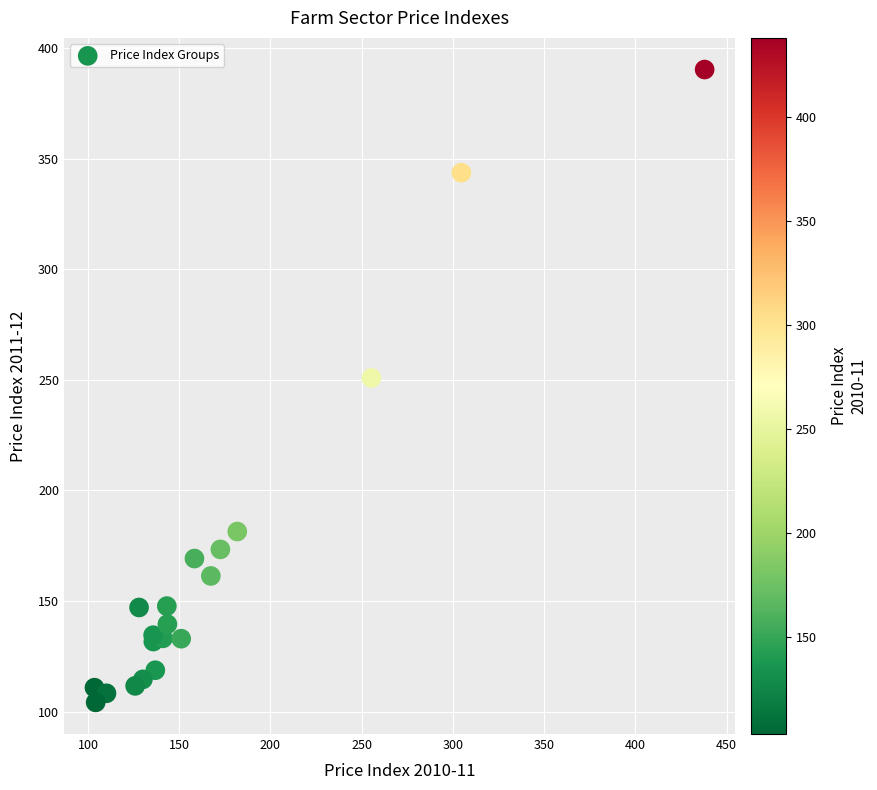

What Y value in the scatter plot is closest to 247?

250.8